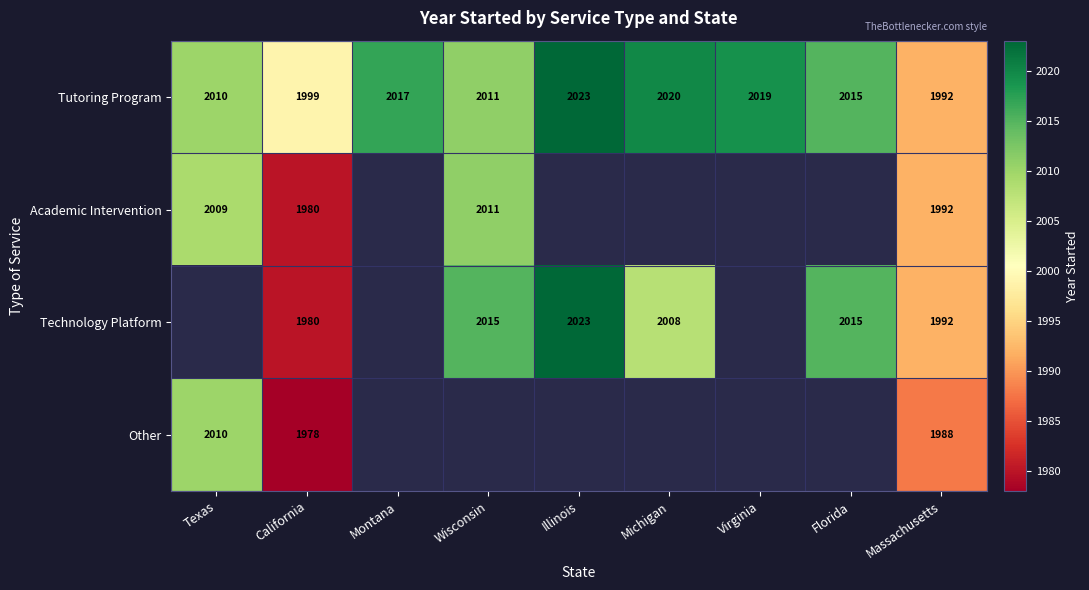

Which category has the lowest value in the Tutoring Program series?

Massachusetts